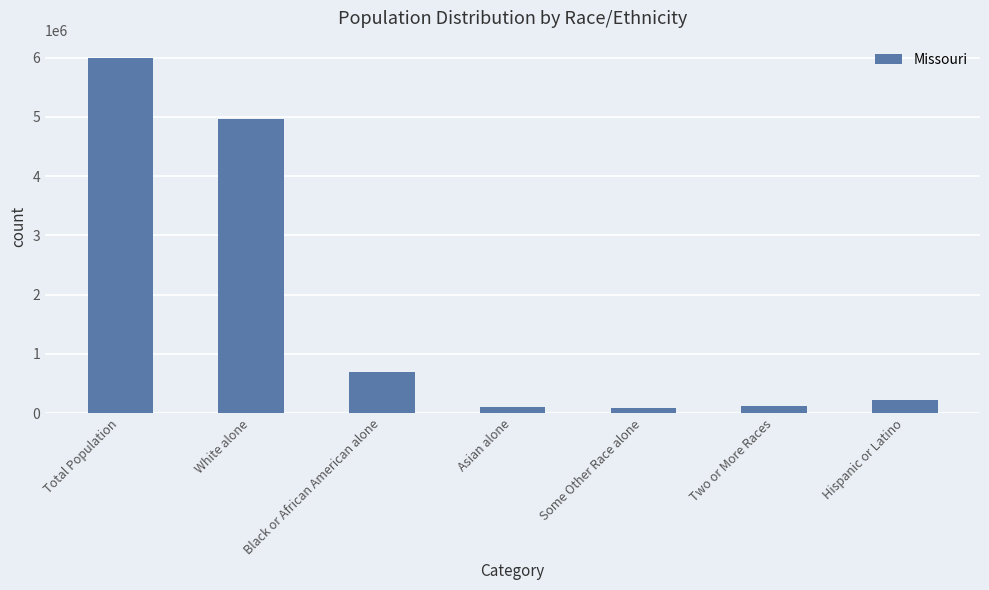

What is the label of the 1st bar from the right?

Hispanic or Latino